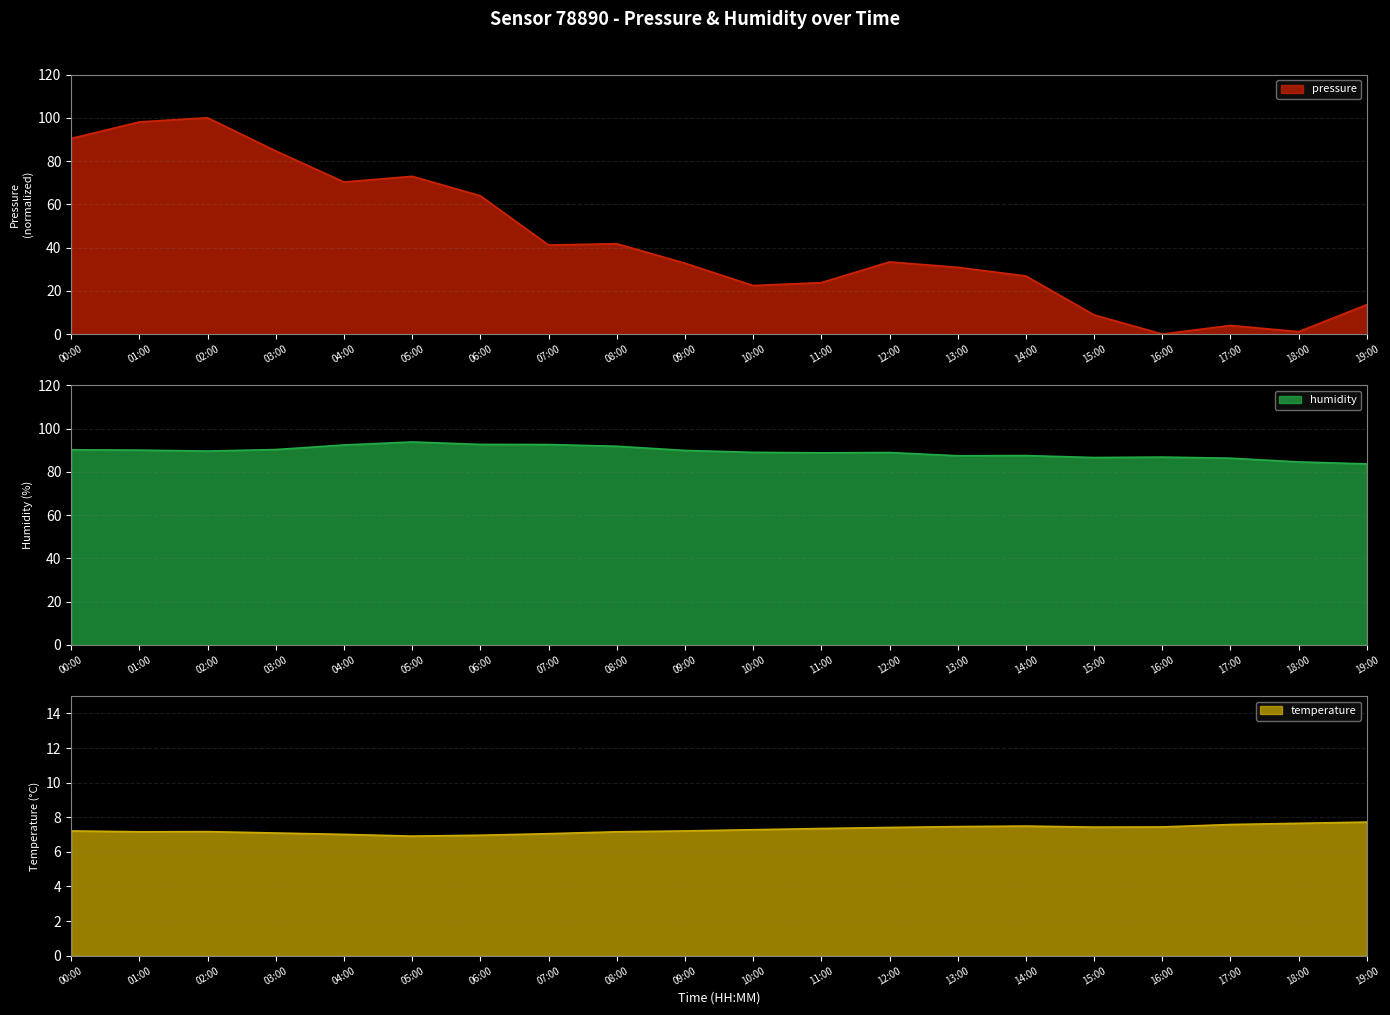

Count the number of categories in the chart.

20